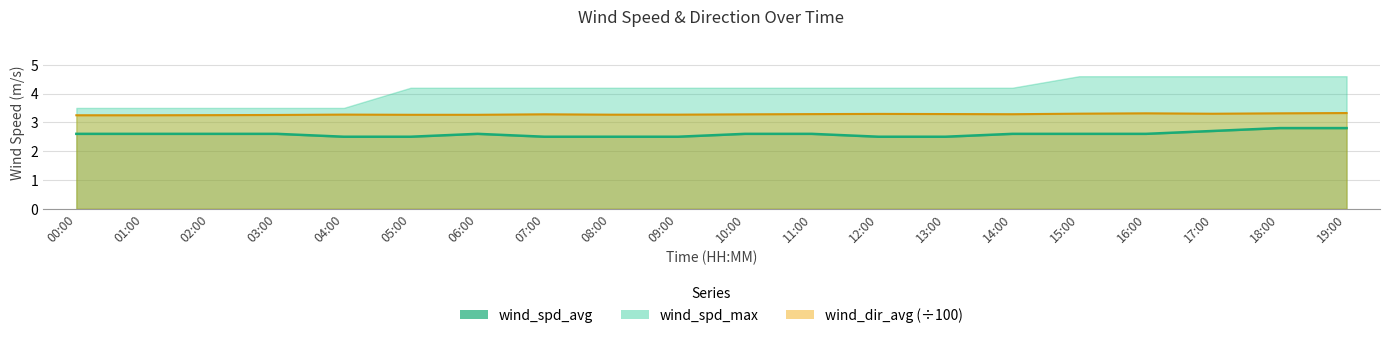

What is the label of the 20th point from the right?

00:00